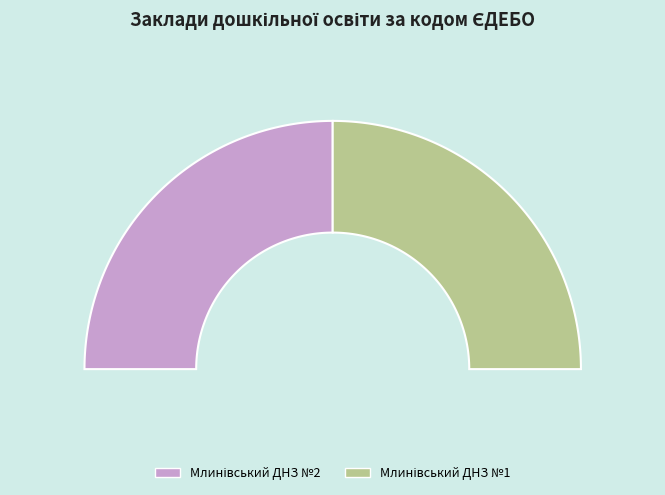

Rank the categories by value from lowest to highest.

Млинівський ДНЗ №1, Млинівський ДНЗ №2